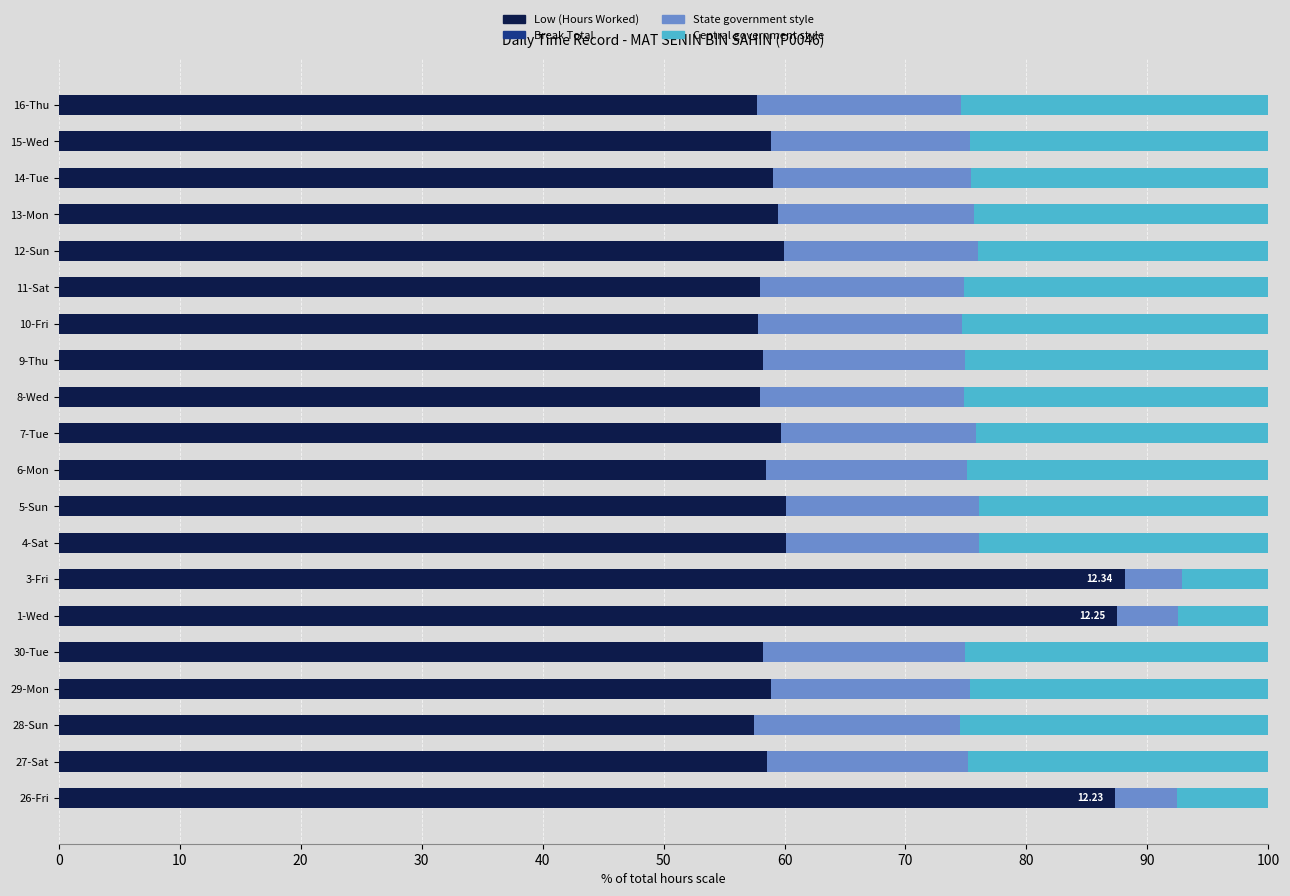

What is the total value across all series at 30-Tue?

100.0